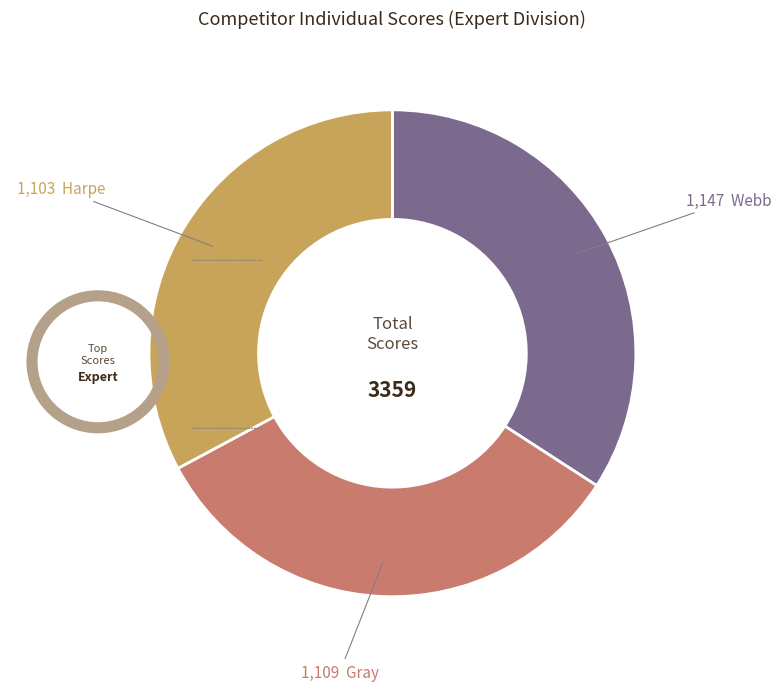

Is there a majority slice in this chart?

No